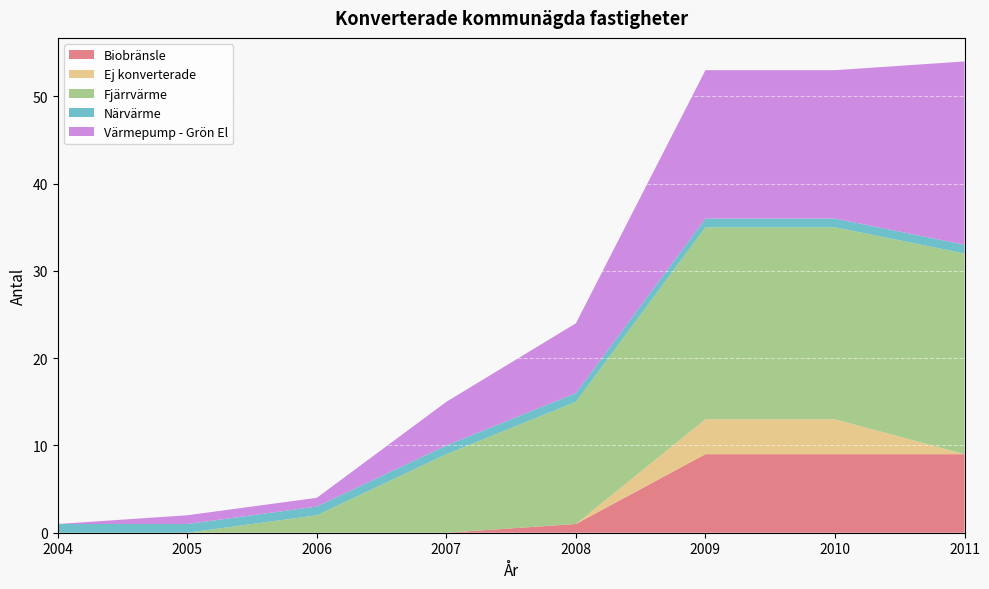

Reading left to right, list all the values displayed in this chart.

Biobränsle: 2004=0	2005=0	2006=0	2007=0	2008=1	2009=9	2010=9	2011=9
Ej konverterade: 2004=0	2005=0	2006=0	2007=0	2008=0	2009=4	2010=4	2011=0
Fjärrvärme: 2004=0	2005=0	2006=2	2007=9	2008=14	2009=22	2010=22	2011=23
Närvärme: 2004=1	2005=1	2006=1	2007=1	2008=1	2009=1	2010=1	2011=1
Värmepump - Grön El: 2004=0	2005=1	2006=1	2007=5	2008=8	2009=17	2010=17	2011=21